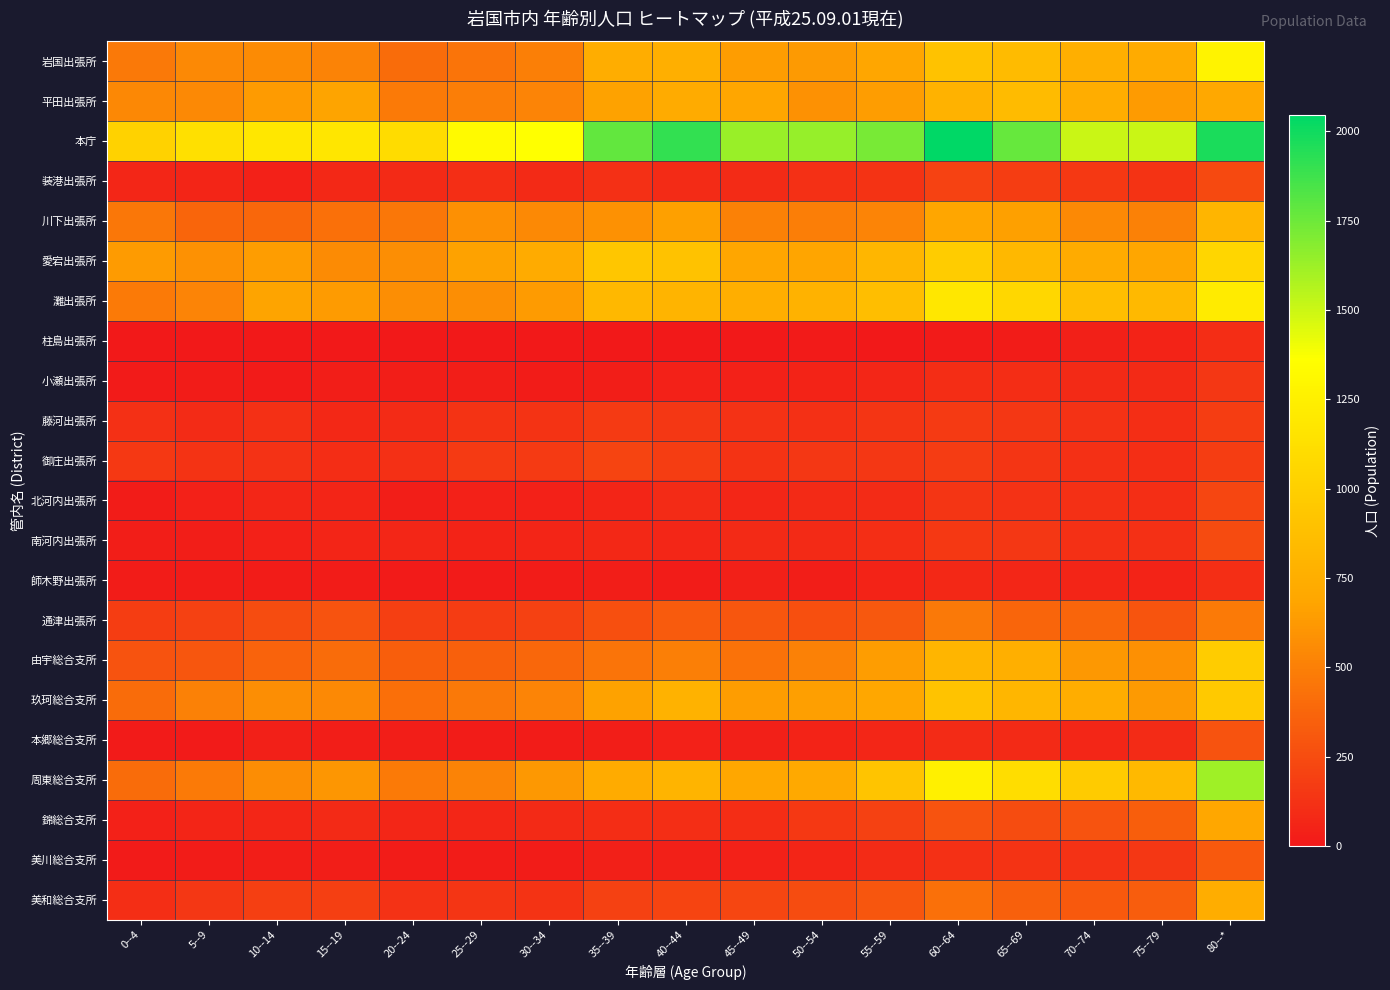

Reading left to right, extract all data points from this chart.

岩国出張所: 0--4=471	5--9=551	10--14=553	15--19=512	20--24=403	25--29=445	30--34=501	35--39=742	40--44=755	45--49=645	50--54=627	55--59=693	60--64=899	65--69=851	70--74=758	75--79=723	80--*=1277
平田出張所: 0--4=541	5--9=547	10--14=634	15--19=673	20--24=478	25--29=488	30--34=522	35--39=670	40--44=722	45--49=690	50--54=590	55--59=646	60--64=783	65--69=854	70--74=738	75--79=633	80--*=710
本庁: 0--4=1027	5--9=1131	10--14=1190	15--19=1182	20--24=1102	25--29=1333	30--34=1362	35--39=1775	40--44=1908	45--49=1638	50--54=1641	55--59=1720	60--64=2046	65--69=1769	70--74=1503	75--79=1508	80--*=1971
装港出張所: 0--4=71	5--9=60	10--14=47	15--19=72	20--24=80	25--29=107	30--34=87	35--39=118	40--44=91	45--49=94	50--54=119	55--59=133	60--64=207	65--69=181	70--74=155	75--79=135	80--*=232
川下出張所: 0--4=459	5--9=375	10--14=380	15--19=428	20--24=458	25--29=583	30--34=546	35--39=589	40--44=659	45--49=511	50--54=494	55--59=520	60--64=688	65--69=662	70--74=548	75--79=507	80--*=807
愛宕出張所: 0--4=636	5--9=588	10--14=643	15--19=554	20--24=568	25--29=671	30--34=720	35--39=931	40--44=900	45--49=692	50--54=687	55--59=808	60--64=979	65--69=831	70--74=724	75--79=695	80--*=1050
灘出張所: 0--4=476	5--9=523	10--14=672	15--19=637	20--24=572	25--29=570	30--34=634	35--39=827	40--44=793	45--49=746	50--54=780	55--59=878	60--64=1188	65--69=1059	70--74=873	75--79=833	80--*=1211
柱島出張所: 0--4=1	5--9=0	10--14=0	15--19=1	20--24=0	25--29=1	30--34=0	35--39=7	40--44=2	45--49=5	50--54=10	55--59=6	60--64=11	65--69=17	70--74=38	75--79=52	80--*=97
小瀬出張所: 0--4=11	5--9=21	10--14=15	15--19=25	20--24=25	25--29=24	30--34=21	35--39=31	40--44=40	45--49=44	50--54=50	55--59=68	60--64=101	65--69=103	70--74=84	75--79=86	80--*=149
藤河出張所: 0--4=114	5--9=88	10--14=114	15--19=76	20--24=88	25--29=132	30--34=130	35--39=165	40--44=149	45--49=122	50--54=112	55--59=140	60--64=162	65--69=145	70--74=124	75--79=105	80--*=177
御庄出張所: 0--4=159	5--9=128	10--14=124	15--19=100	20--24=112	25--29=164	30--34=166	35--39=215	40--44=179	45--49=131	50--54=148	55--59=146	60--64=171	65--69=140	70--74=115	75--79=107	80--*=176
北河内出張所: 0--4=20	5--9=46	10--14=67	15--19=59	20--24=30	25--29=46	30--34=44	35--39=62	40--44=90	45--49=70	50--54=83	55--59=94	60--64=141	65--69=127	70--74=114	75--79=109	80--*=216
南河内出張所: 0--4=26	5--9=28	10--14=45	15--19=58	20--24=64	25--29=48	30--34=60	35--39=74	40--44=65	45--49=80	50--54=84	55--59=110	60--64=152	65--69=147	70--74=117	75--79=115	80--*=247
師木野出張所: 0--4=17	5--9=16	10--14=19	15--19=21	20--24=13	25--29=12	30--34=19	35--39=28	40--44=19	45--49=38	50--54=31	55--59=48	60--64=75	65--69=69	70--74=63	75--79=50	80--*=106
通津出張所: 0--4=177	5--9=192	10--14=252	15--19=282	20--24=184	25--29=170	30--34=196	35--39=267	40--44=320	45--49=301	50--54=264	55--59=304	60--64=469	65--69=374	70--74=371	75--79=289	80--*=473
由宇総合支所: 0--4=283	5--9=300	10--14=365	15--19=407	20--24=336	25--29=349	30--34=379	35--39=446	40--44=499	45--49=436	50--54=509	55--59=642	60--64=803	65--69=755	70--74=616	75--79=582	80--*=978
玖珂総合支所: 0--4=404	5--9=504	10--14=573	15--19=547	20--24=416	25--29=470	30--34=522	35--39=665	40--44=776	45--49=643	50--54=653	55--59=702	60--64=904	65--69=811	70--74=742	75--79=628	80--*=956
本郷総合支所: 0--4=11	5--9=14	10--14=38	15--19=31	20--24=24	25--29=23	30--34=20	35--39=31	40--44=45	45--49=36	50--54=48	55--59=71	60--64=91	65--69=81	70--74=66	75--79=95	80--*=284
周東総合支所: 0--4=405	5--9=477	10--14=564	15--19=615	20--24=477	25--29=512	30--34=622	35--39=722	40--44=798	45--49=698	50--54=715	55--59=913	60--64=1254	65--69=1106	70--74=971	75--79=834	80--*=1619
錦総合支所: 0--4=47	5--9=62	10--14=71	15--19=86	20--24=64	25--29=65	30--34=85	35--39=103	40--44=105	45--49=102	50--54=154	55--59=196	60--64=286	65--69=255	70--74=287	75--79=343	80--*=701
美川総合支所: 0--4=13	5--9=17	10--14=26	15--19=24	20--24=21	25--29=18	30--34=18	35--39=38	40--44=35	45--49=46	50--54=56	55--59=88	60--64=116	65--69=132	70--74=122	75--79=151	80--*=319
美和総合支所: 0--4=106	5--9=144	10--14=186	15--19=188	20--24=127	25--29=137	30--34=129	35--39=193	40--44=210	45--49=222	50--54=248	55--59=298	60--64=428	65--69=347	70--74=318	75--79=335	80--*=736